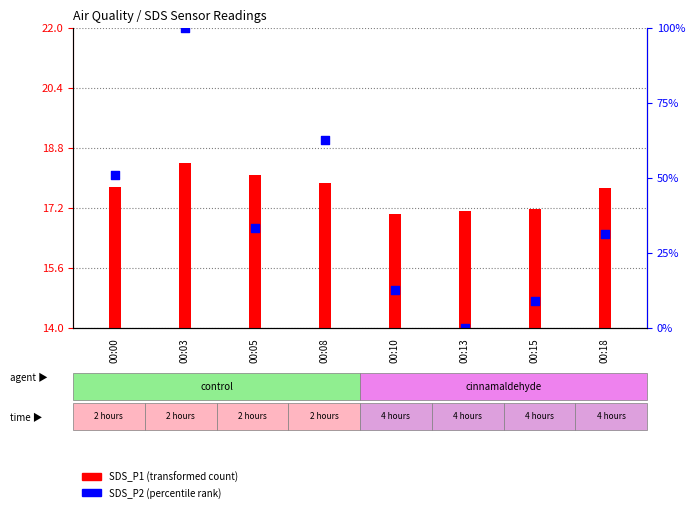

Which has a higher value, 00:15 or 00:08?

00:08